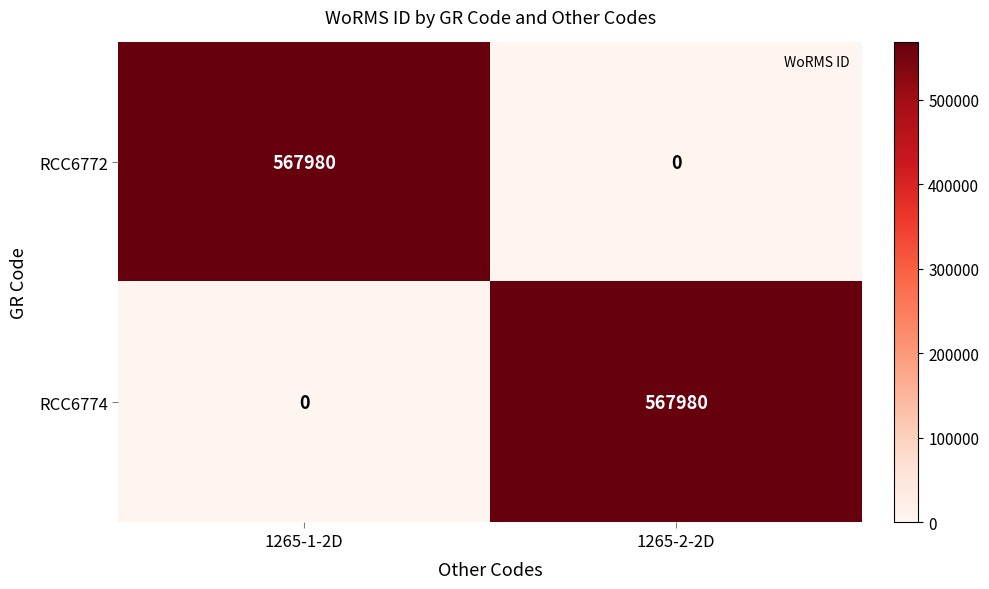

At which label is RCC6774 closest to 283990?

1265-1-2D